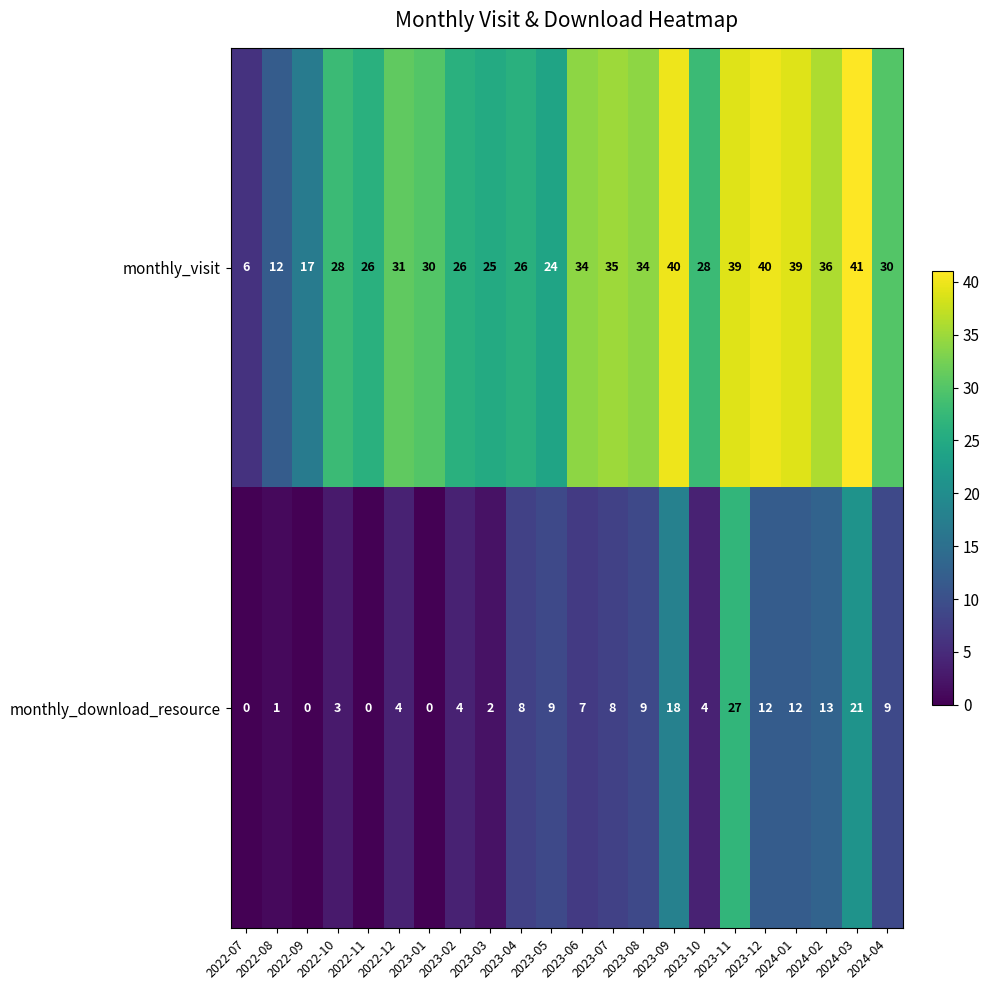

Between 2022-10 and 2023-03, which series saw the biggest shift?

monthly_visit